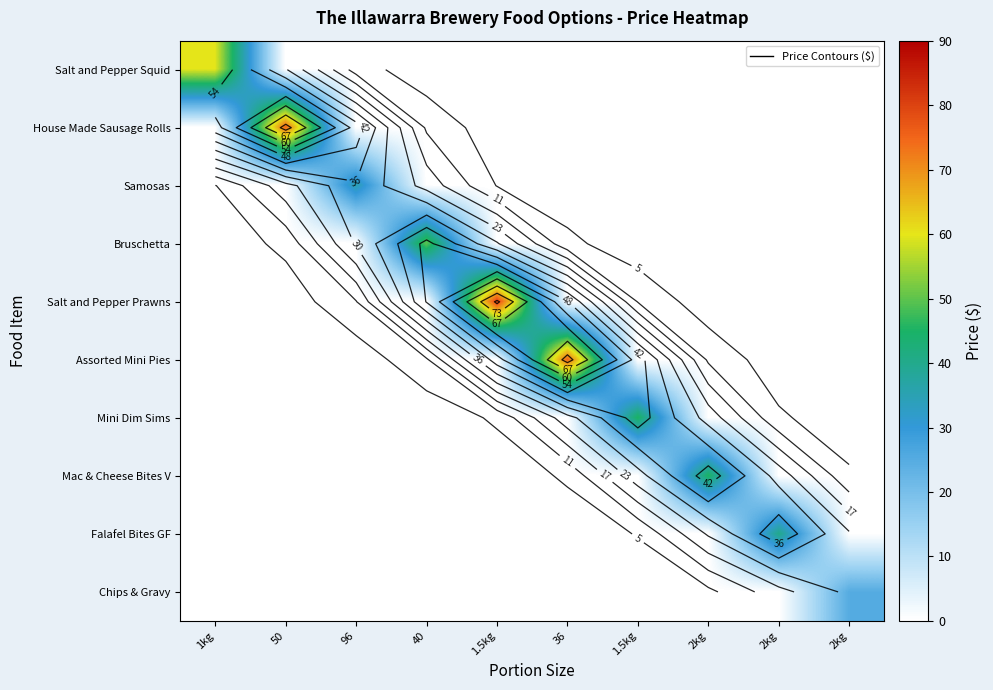

At 1.5kg, list the series in order from largest to smallest.

Salt and Pepper Prawns, Salt and Pepper Squid, House Made Sausage Rolls, Samosas, Bruschetta, Assorted Mini Pies, Mini Dim Sims, Mac & Cheese Bites V, Falafel Bites GF, Chips & Gravy